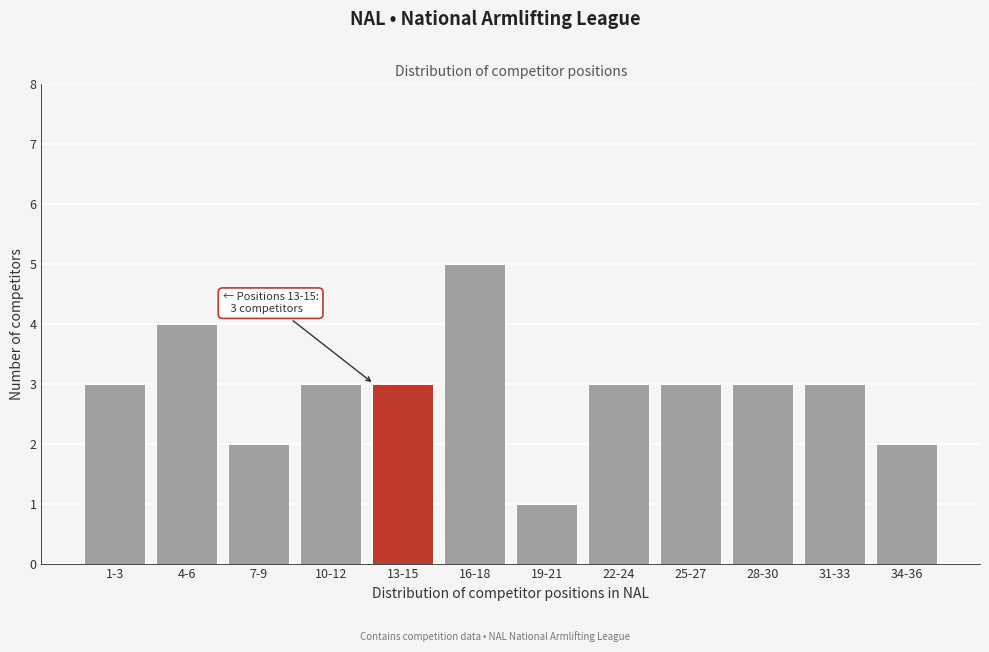

Reading left to right, list all the values displayed in this chart.

3	4	2	3	3	5	1	3	3	3	3	2